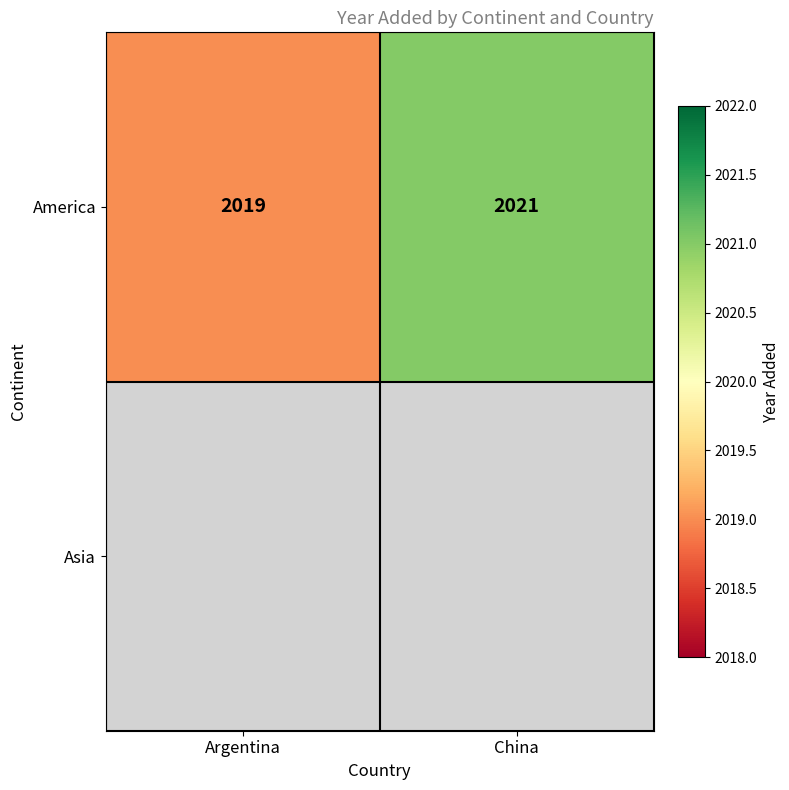

How many distinct data groups are displayed?

2